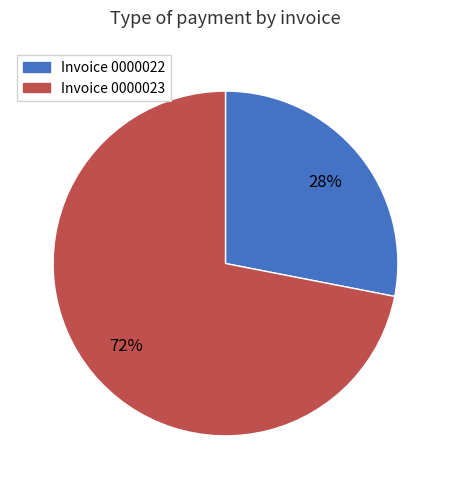

Approximately how many times larger is the value at Invoice 0000023 compared to Invoice 0000022?

2.6